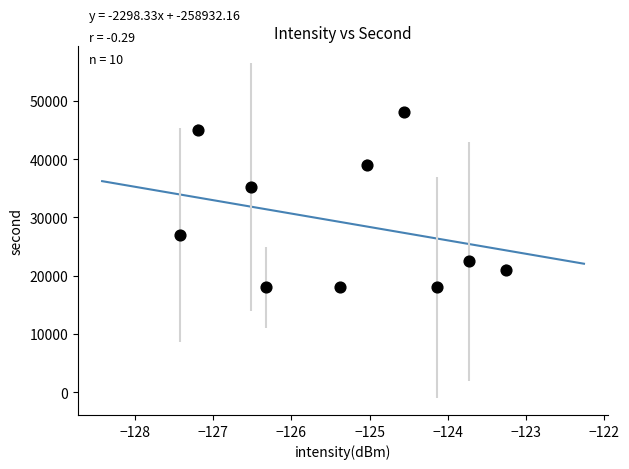

What is the average Y value?

29175